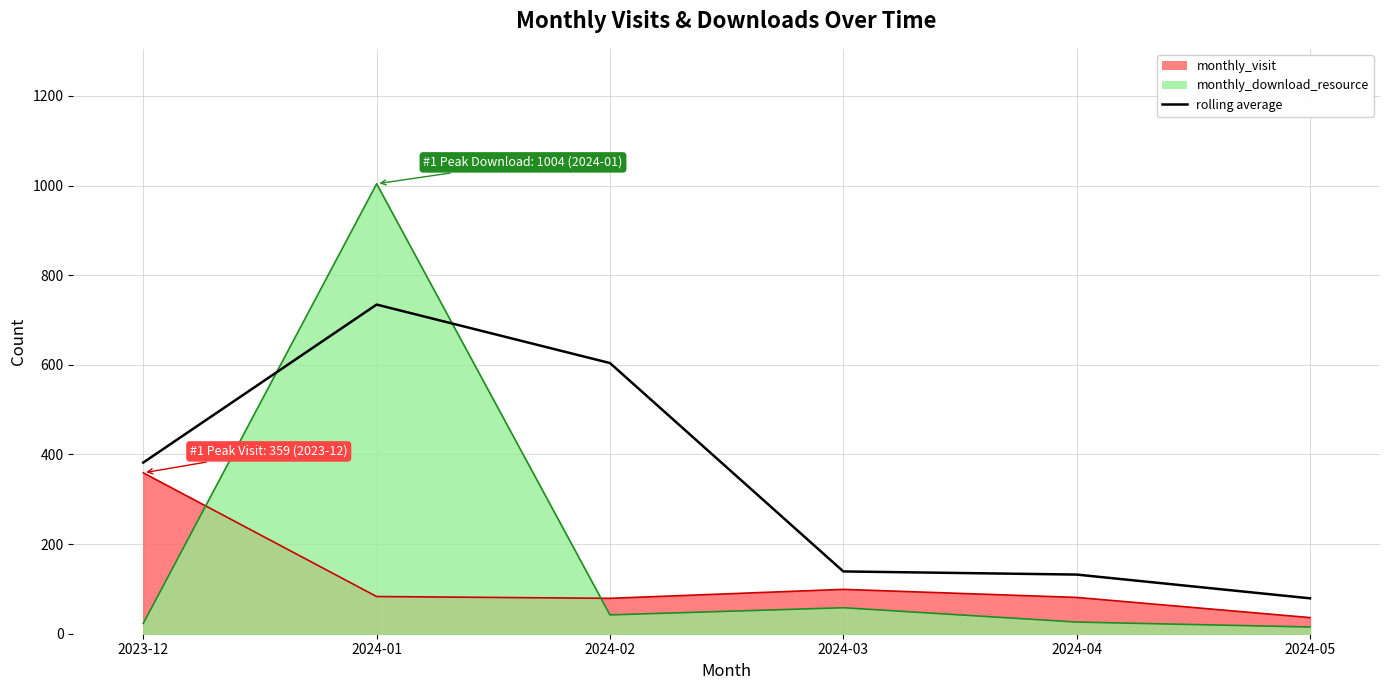

How many data points does each series have?

6